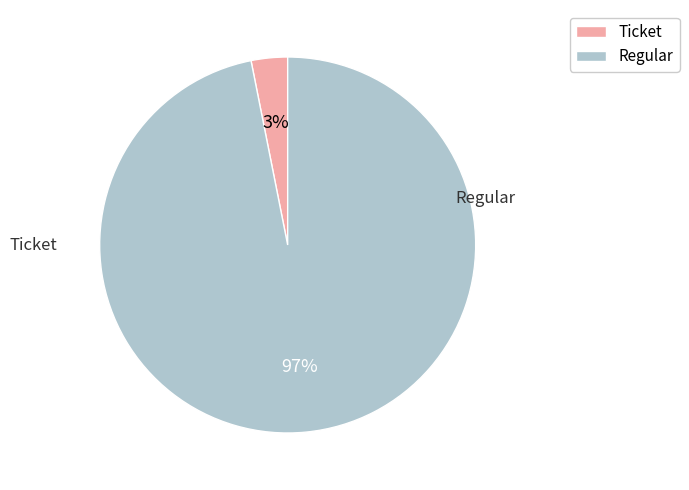

Which slice is the smallest?

Ticket